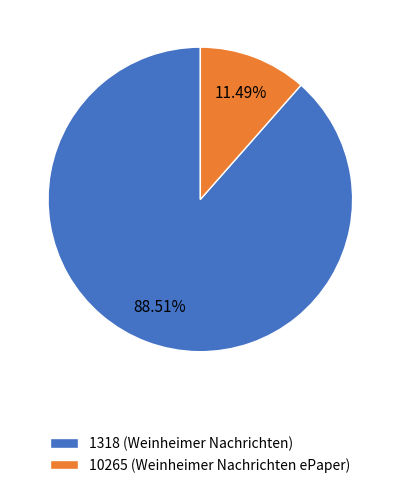

The 1318 (Weinheimer Nachrichten) slice represents 89% of the pie. True or false?

True